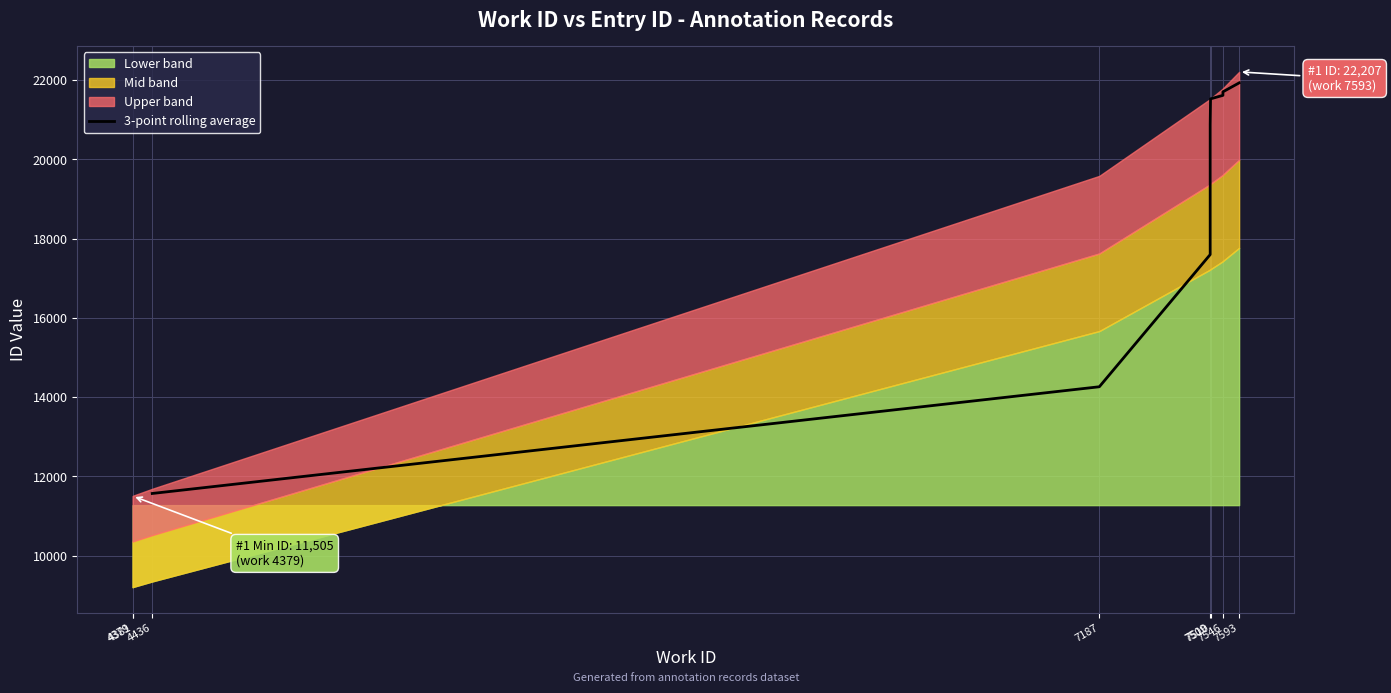

Reading left to right, list all the values displayed in this chart.

11569.0	14261.7	17597.3	20876.0	21526.0	21614.3	21703.7	21928.3